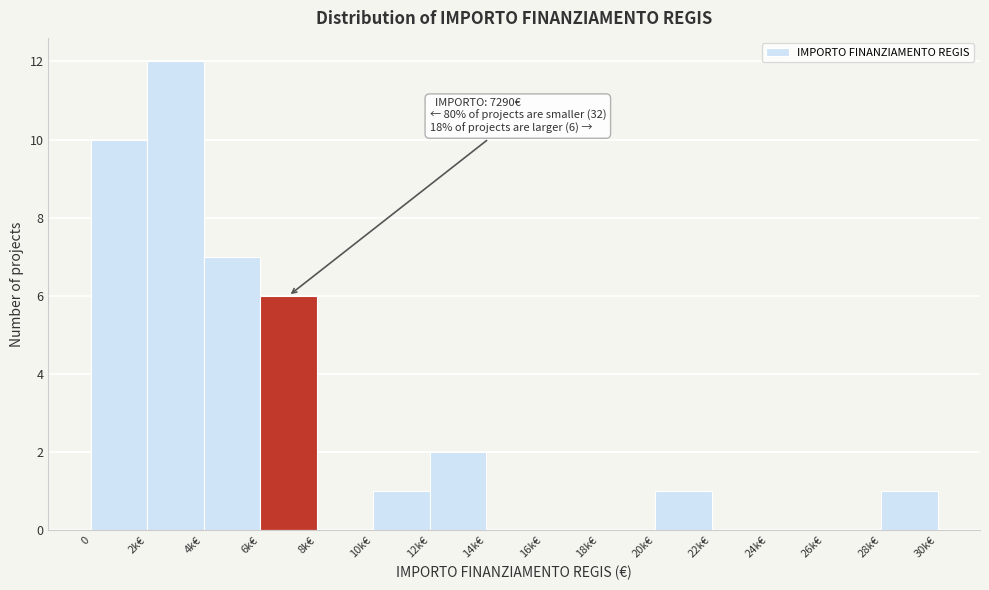

Reading left to right, extract all data points from this chart.

0=10	2k€=12	4k€=7	6k€=6	8k€=0	10k€=1	12k€=2	14k€=0	16k€=0	18k€=0	20k€=1	22k€=0	24k€=0	26k€=0	28k€=1